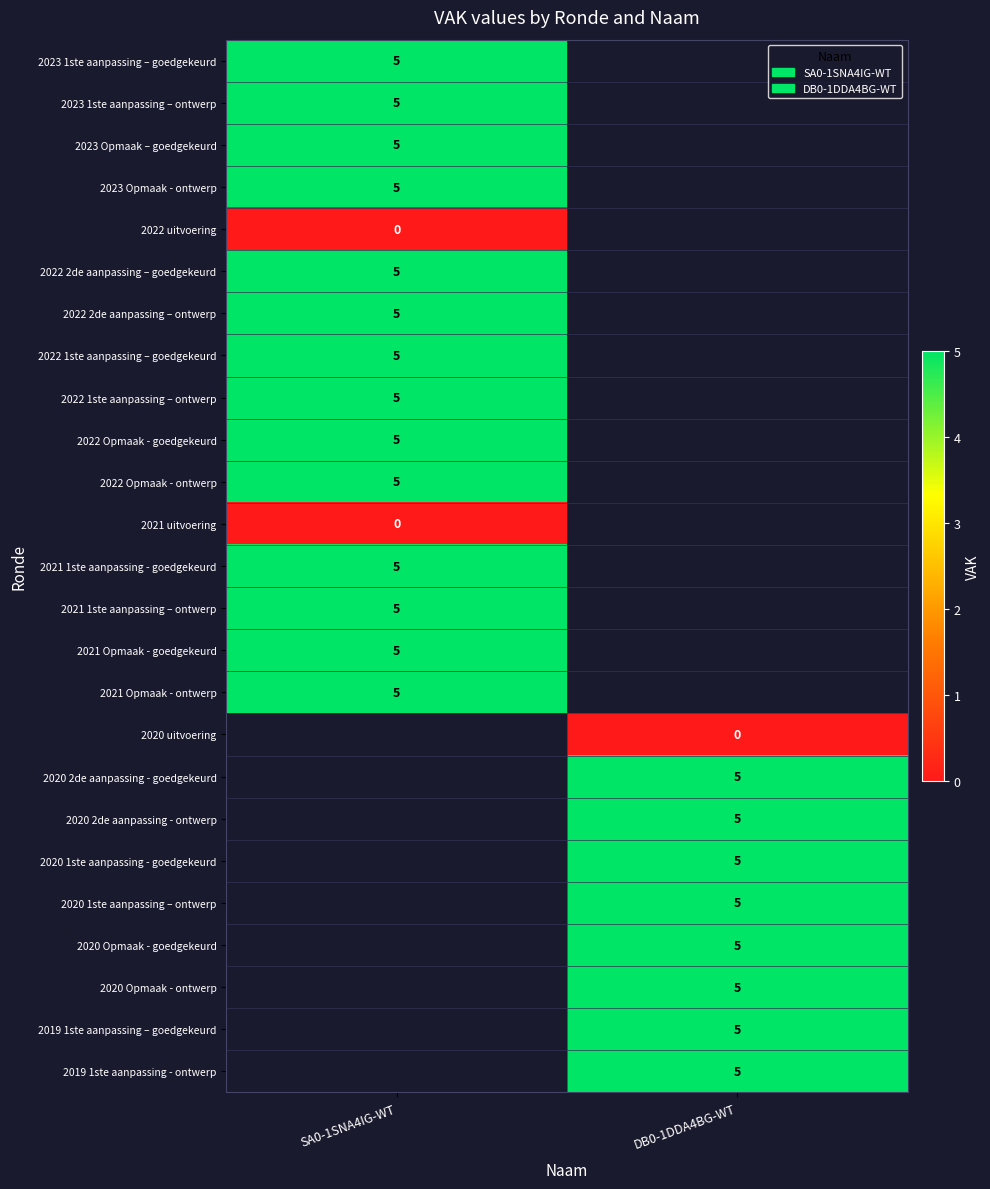

What is the maximum value shown in the chart?

5.0